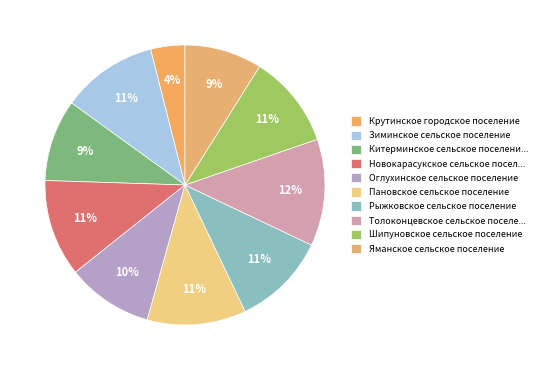

To the nearest percent, what is the difference between the largest and smallest slice percentages?

8%